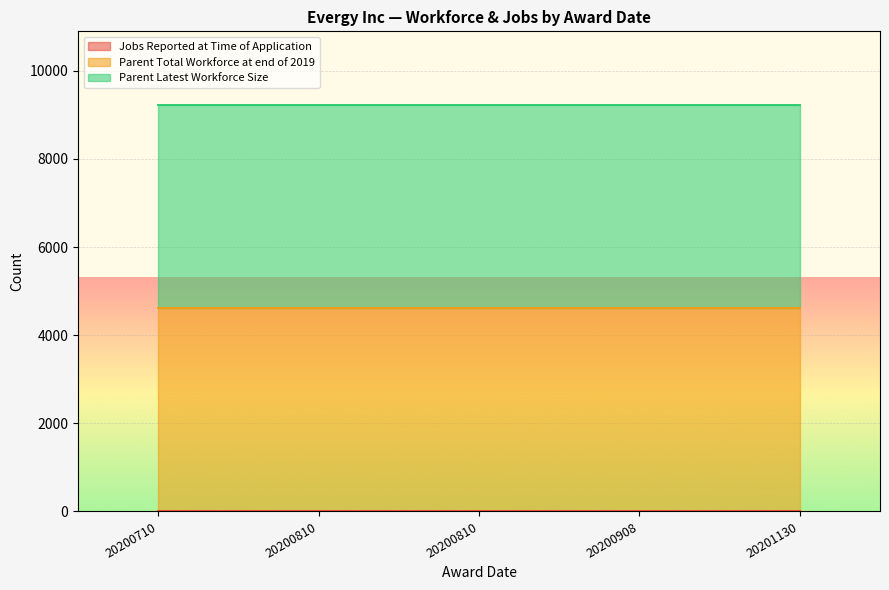

Reading right to left, list all the values displayed in this chart.

Jobs Reported at Time of Application: 20201130=0	20200908=0	20200810=0	20200810=0	20200710=0
Parent Total Workforce at end of 2019: 20201130=4617	20200908=4617	20200810=4617	20200810=4617	20200710=4617
Parent Latest Workforce Size: 20201130=4617	20200908=4617	20200810=4617	20200810=4617	20200710=4617